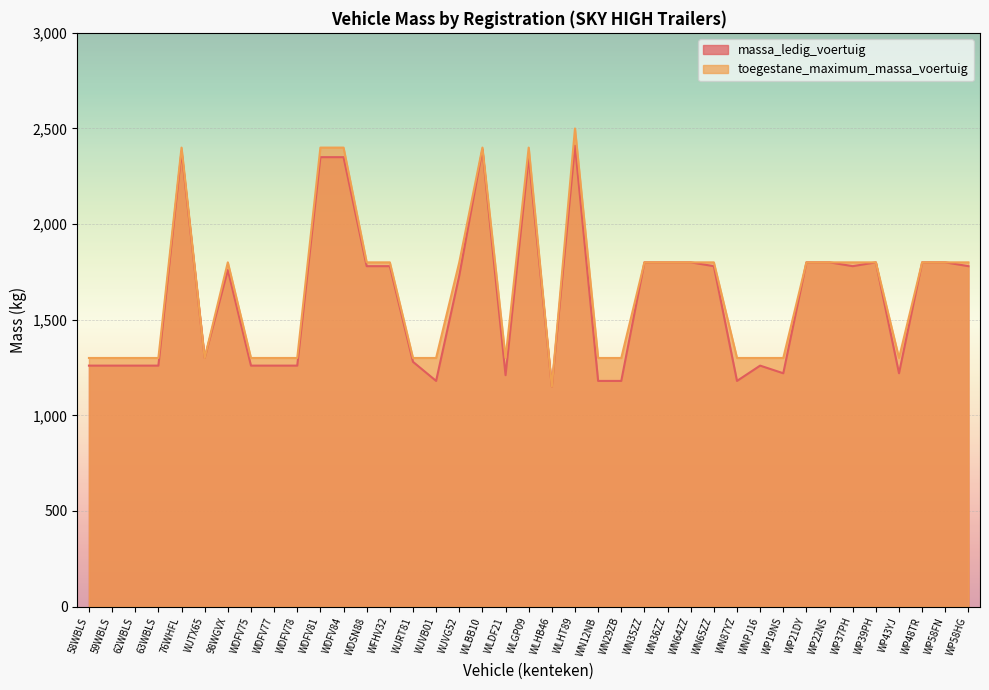

At how many categories does at least one series exceed 2109?

6